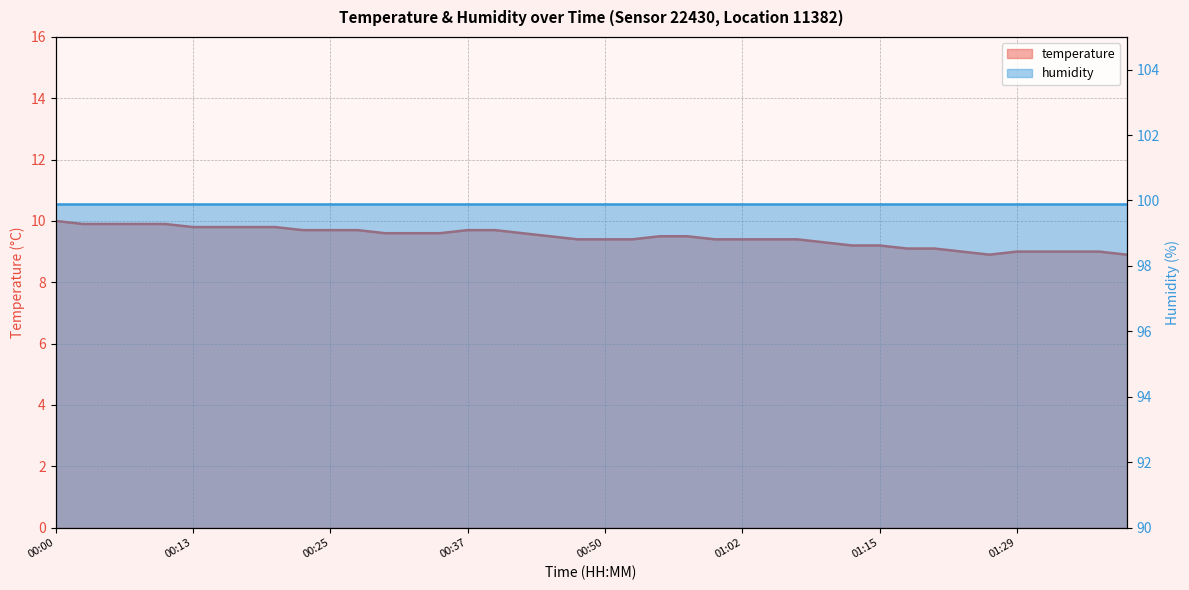

Reading left to right, extract all data points from this chart.

00:00=10.0	00:03=9.9	00:05=9.9	00:08=9.9	00:10=9.9	00:13=9.8	00:15=9.8	00:18=9.8	00:20=9.8	00:23=9.7	00:25=9.7	00:27=9.7	00:30=9.6	00:32=9.6	00:35=9.6	00:37=9.7	00:40=9.7	00:42=9.6	00:45=9.5	00:47=9.4	00:50=9.4	00:52=9.4	00:55=9.5	00:57=9.5	01:00=9.4	01:02=9.4	01:05=9.4	01:07=9.4	01:10=9.3	01:13=9.2	01:15=9.2	01:18=9.1	01:20=9.1	01:23=9.0	01:26=8.9	01:29=9.0	01:31=9.0	01:34=9.0	01:36=9.0	01:39=8.9